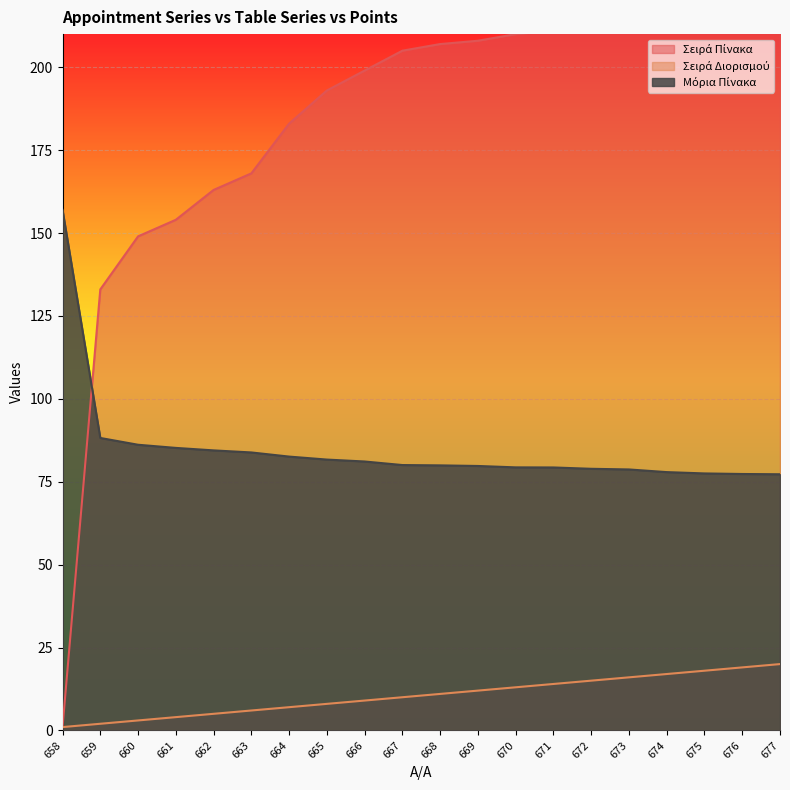

Rank the categories by Σειρά Διορισμού value from highest to lowest.

677, 676, 675, 674, 673, 672, 671, 670, 669, 668, 667, 666, 665, 664, 663, 662, 661, 660, 659, 658